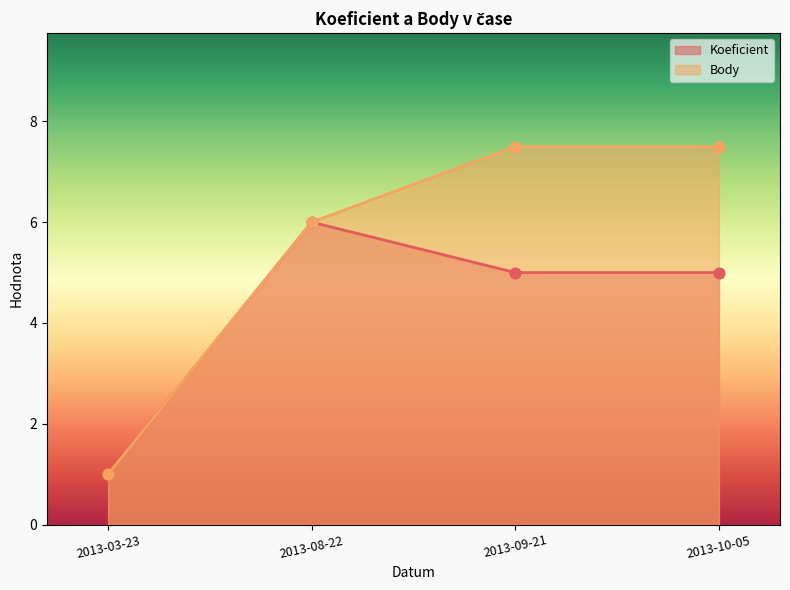

At which category is the sum across all series the highest?

2013-09-21